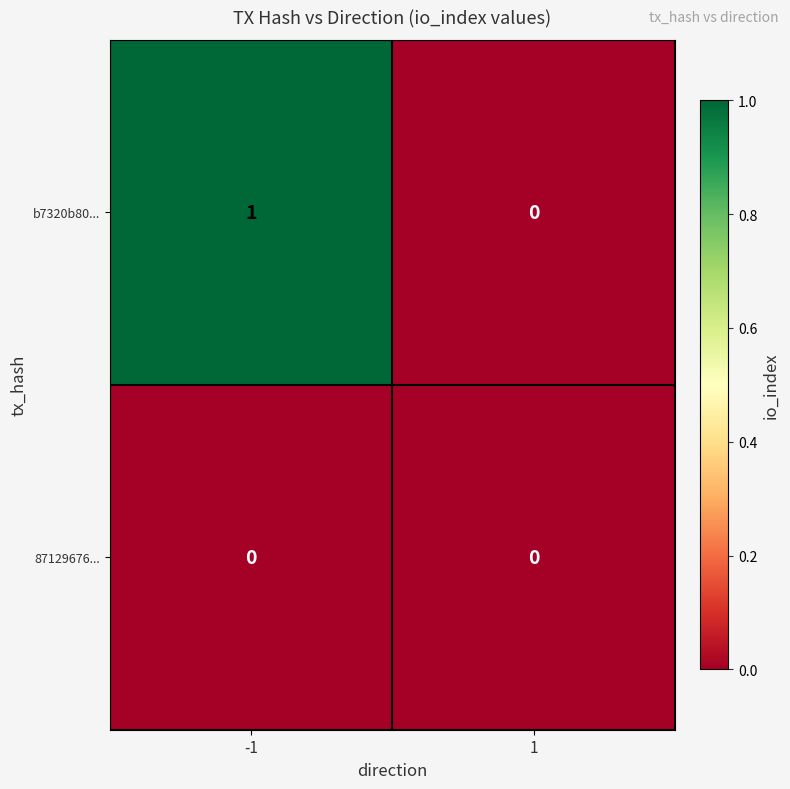

How many distinct data groups are displayed?

2